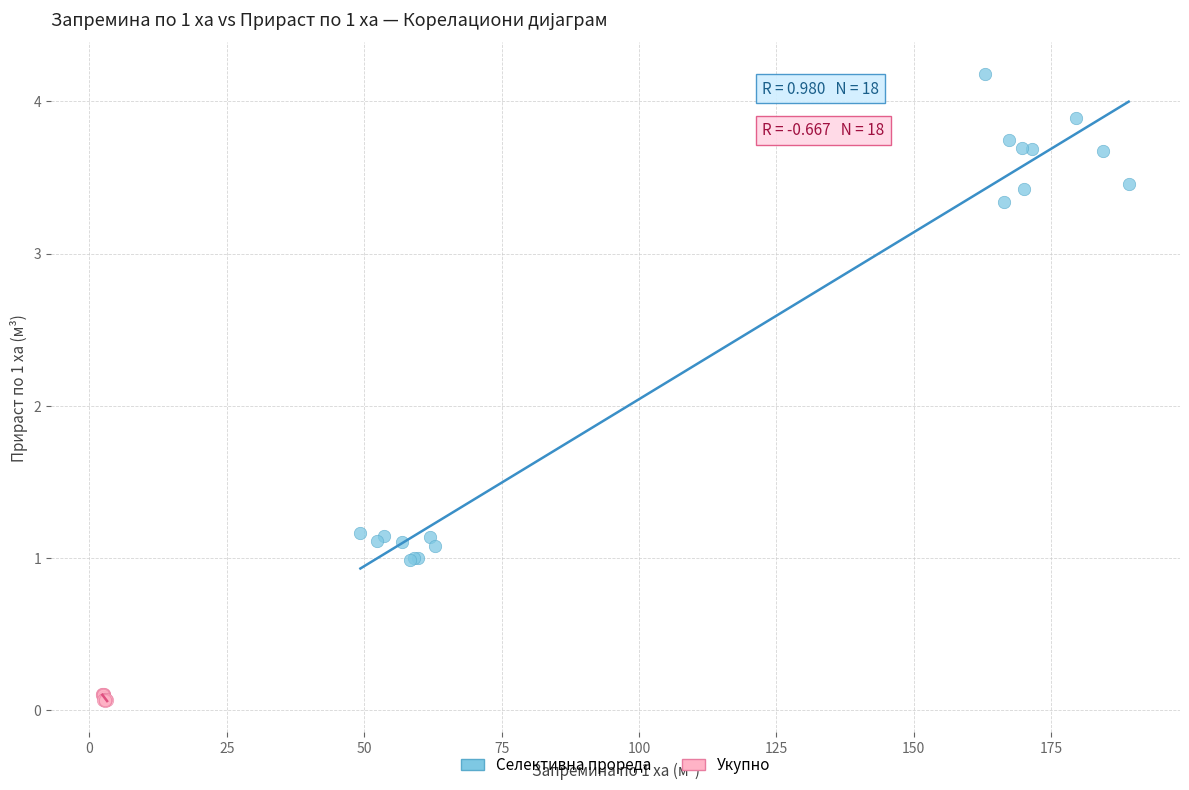

What are all the series names shown in the legend?

Селективна прореда, Укупно